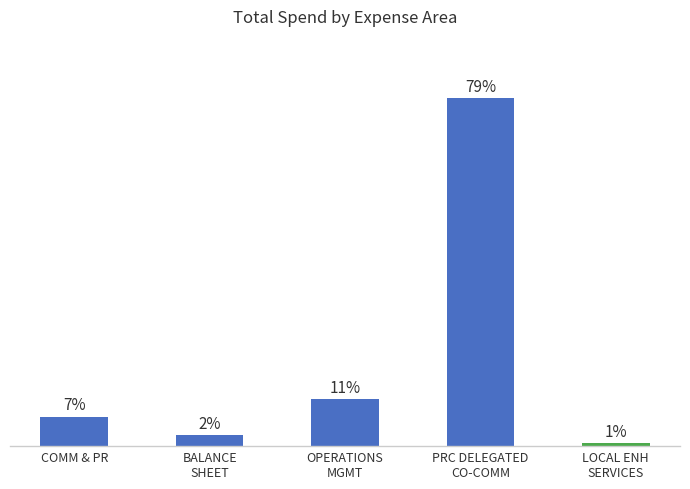

Reading left to right, list all the values displayed in this chart.

COMM & PR=6.7	BALANCE
SHEET=2.5	OPERATIONS
MGMT=10.7	PRC DELEGATED
CO-COMM=79.4	LOCAL ENH
SERVICES=0.7